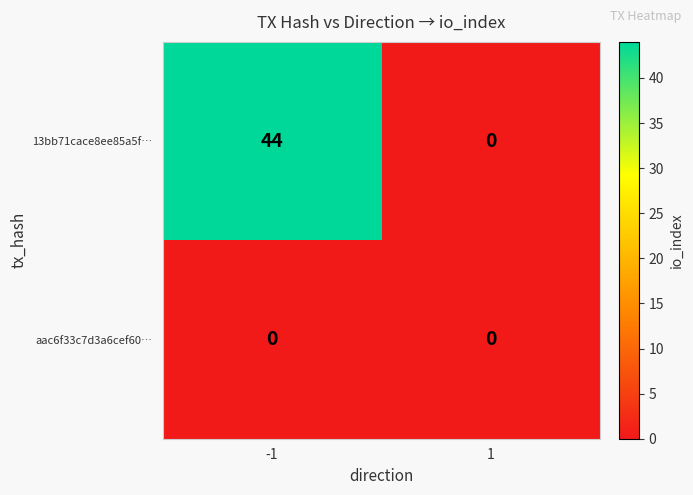

The 13bb71cace8ee85a5f… series shows 44 at -1. True or false?

True